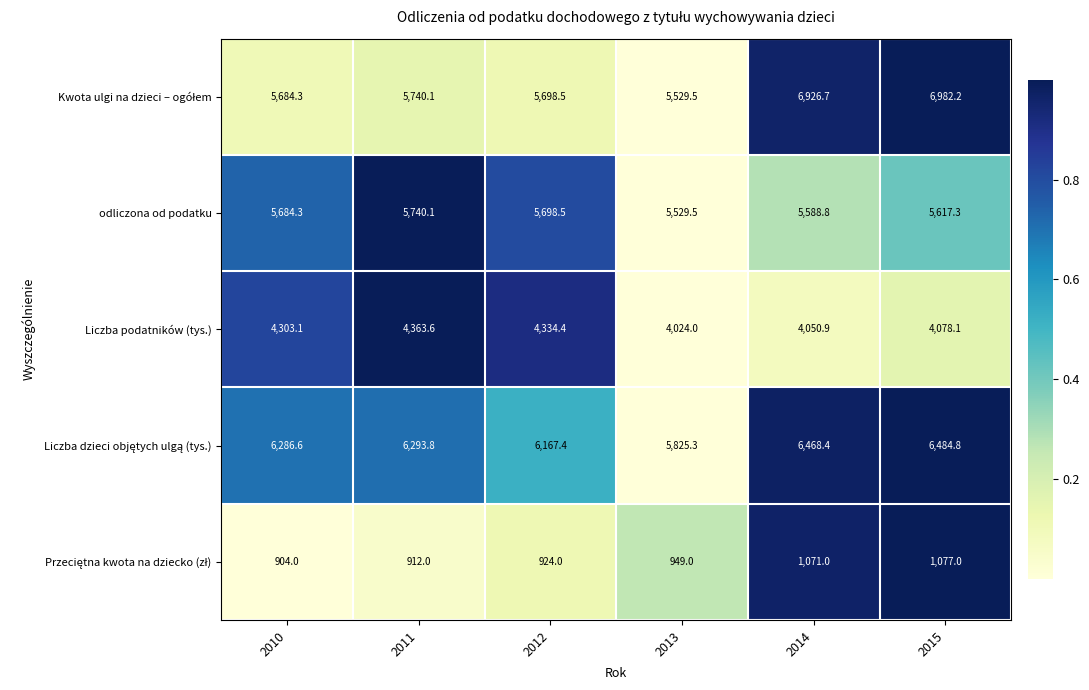

The Liczba podatników (tys.) series shows 6389.9 at 2014. True or false?

False